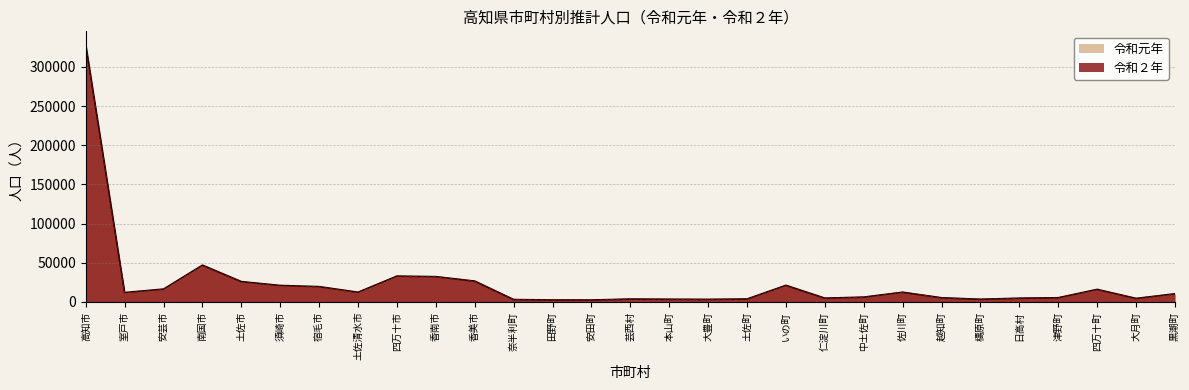

How many interior local valleys does the 令和２年 series have?

7